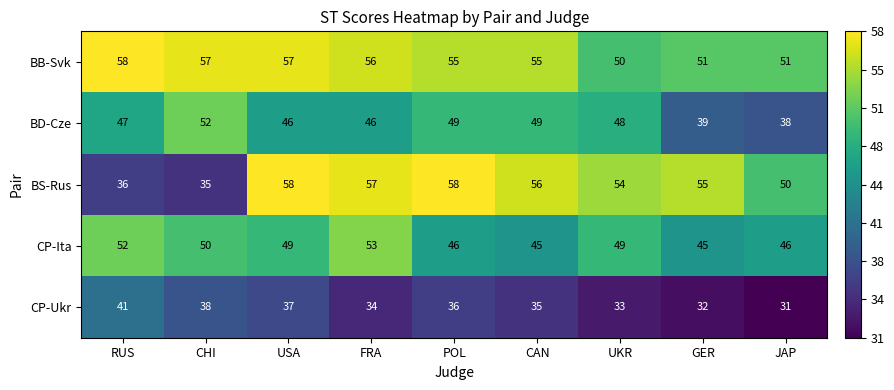

Which series has the widest spread of values?

BS-Rus